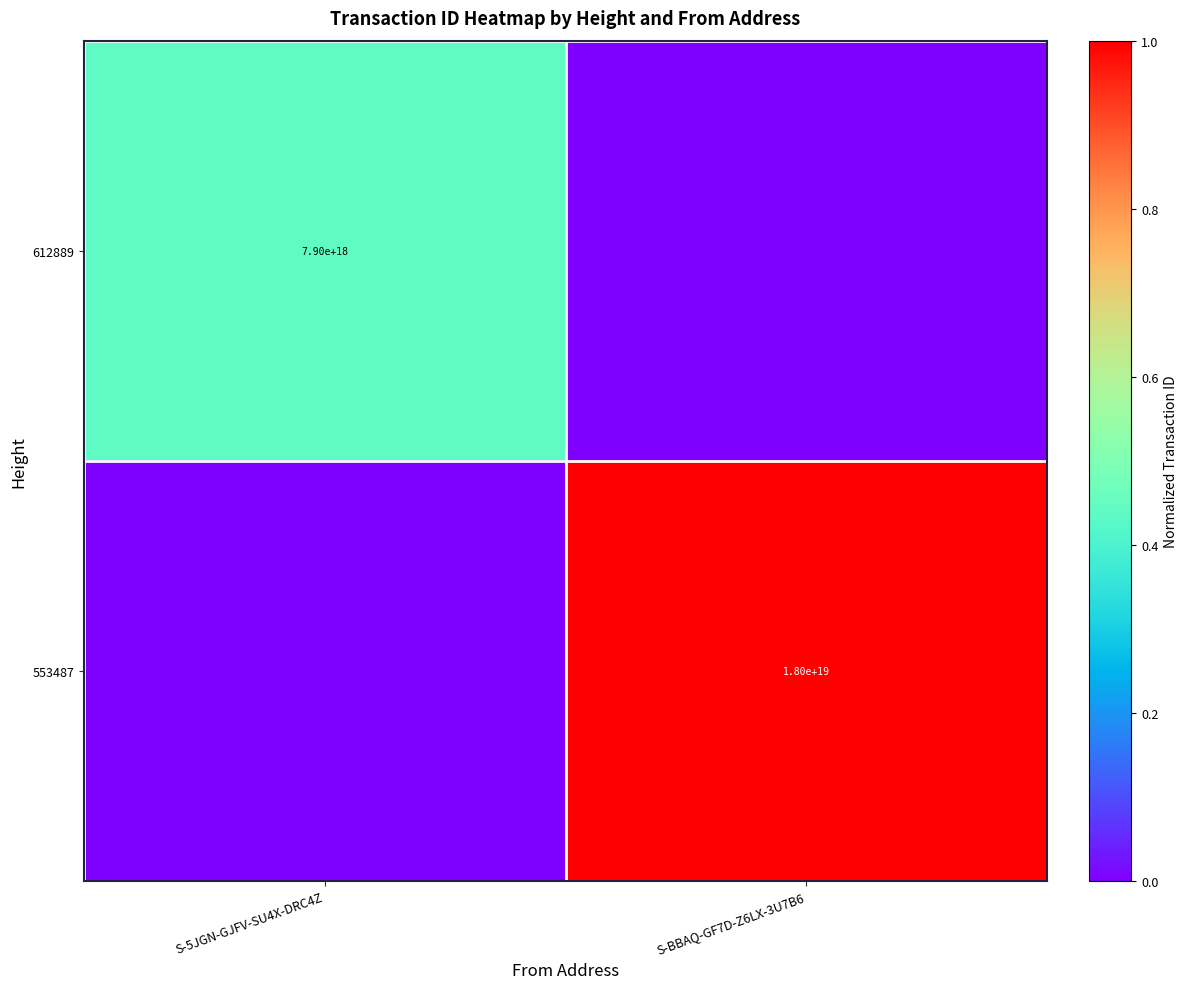

Which category has the highest value across all series?

S-BBAQ-GF7D-Z6LX-3U7B6